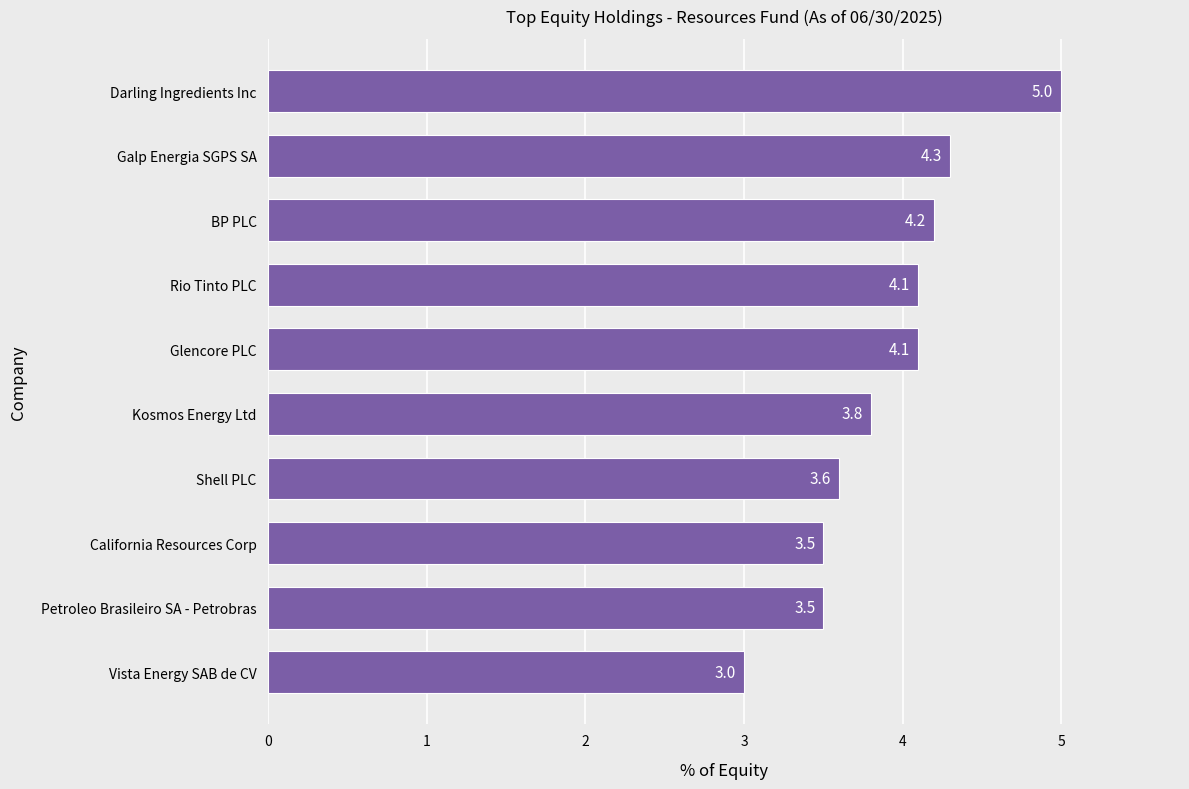

How many bars are there in total?

10